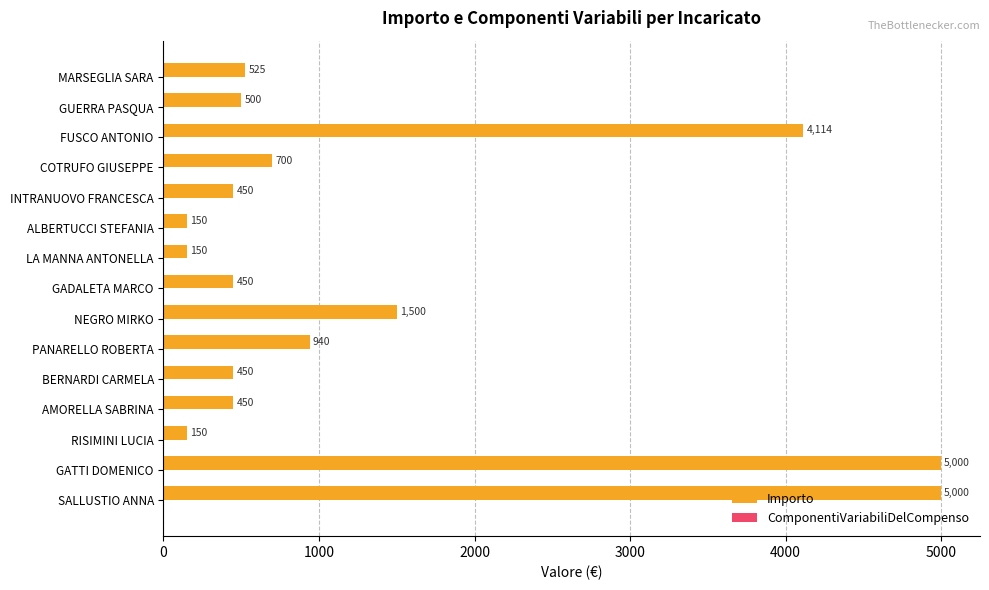

How many distinct data groups are displayed?

1